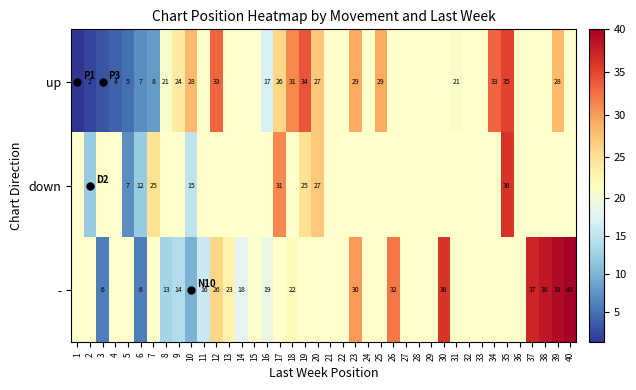

How many categories are shown in the chart?

40